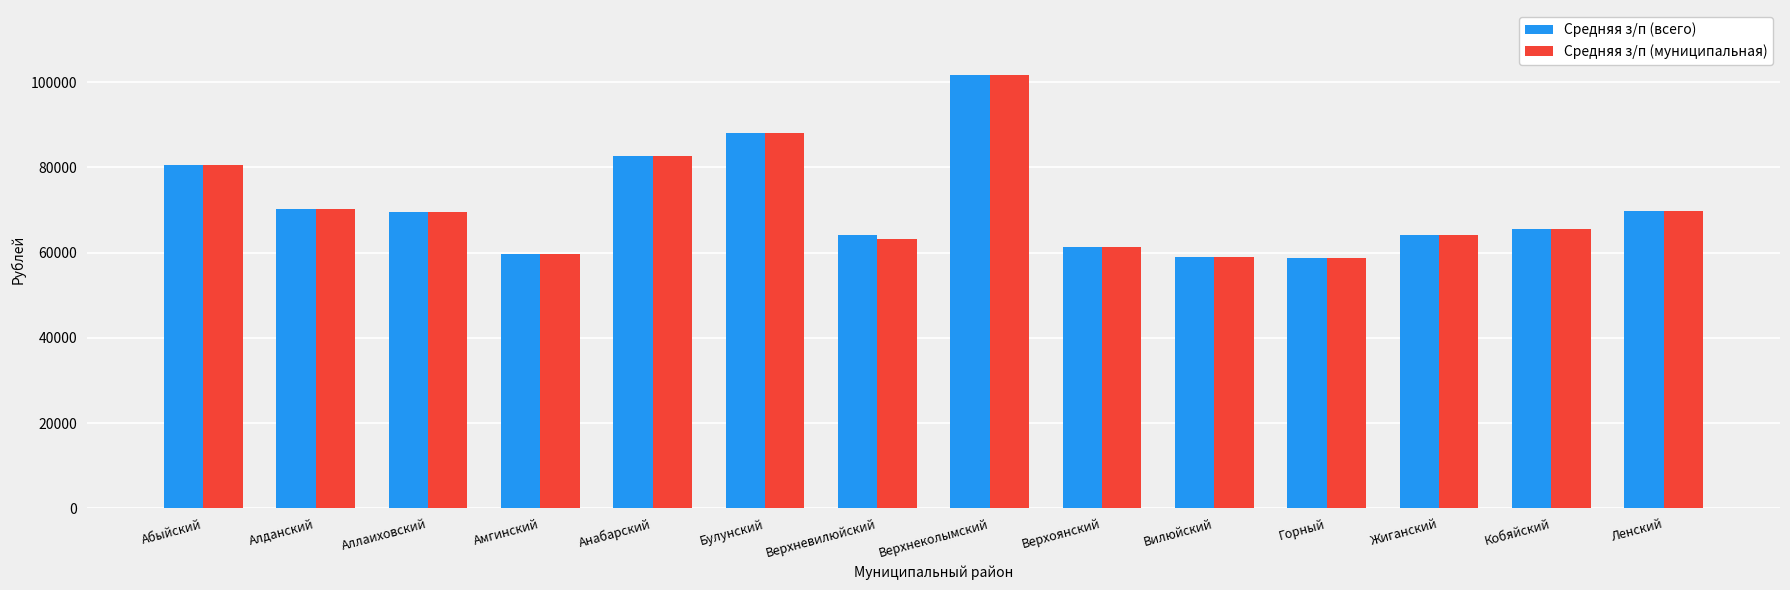

The Средняя з/п (муниципальная) series shows 106988.2 at Амгинский. True or false?

False